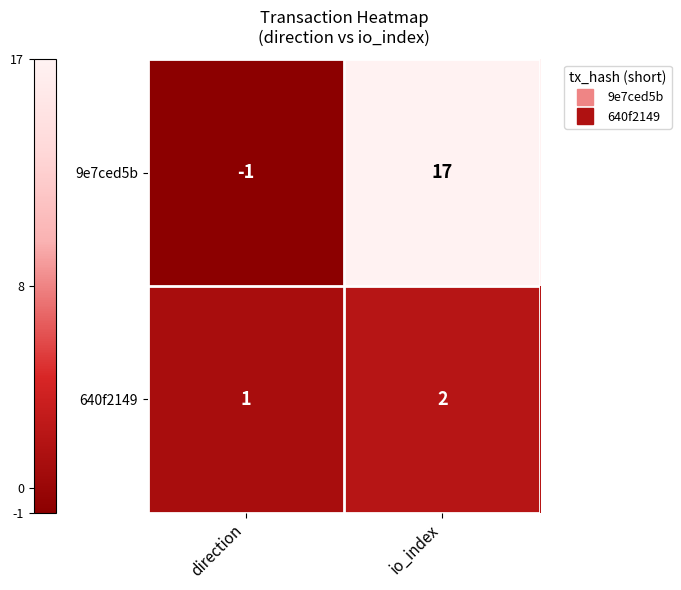

True or false: 640f2149 has a value of 0 at io_index.

False